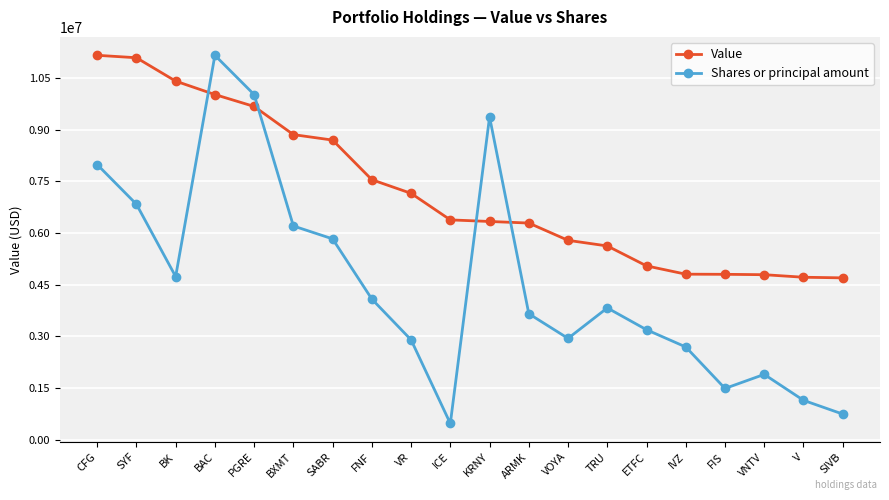

Rank the series by their average value, from highest to lowest.

Value, Shares or principal amount